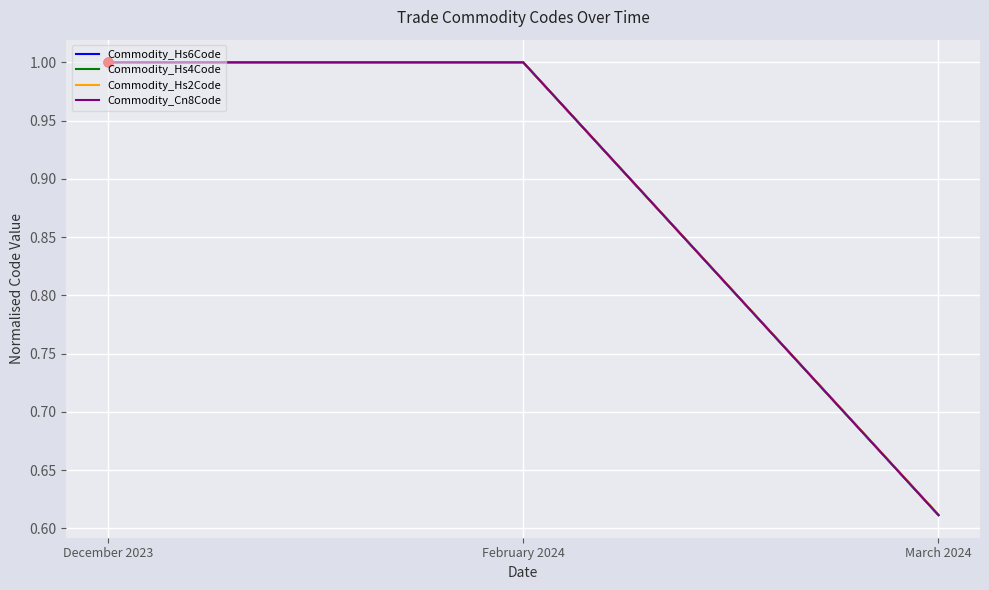

What are all the series names shown in the legend?

Commodity_Hs6Code, Commodity_Hs4Code, Commodity_Hs2Code, Commodity_Cn8Code